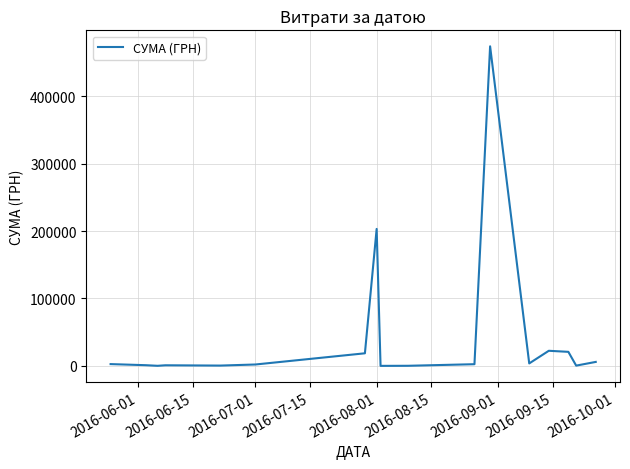

What is the sum of all values?

759086.0